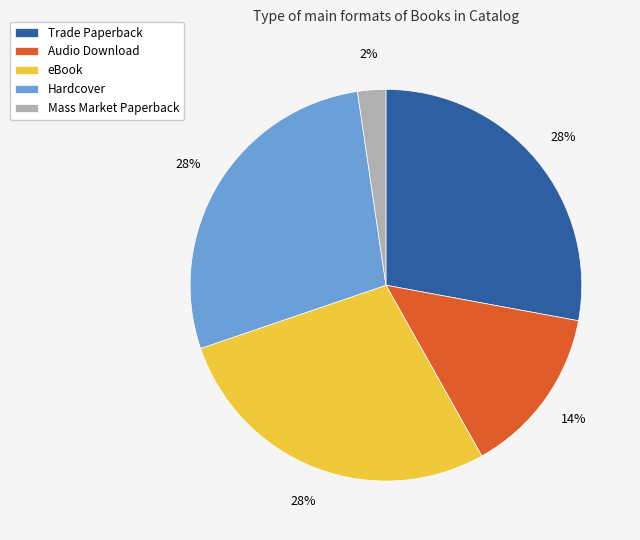

To the nearest percent, what percentage of the pie is Audio Download?

14%